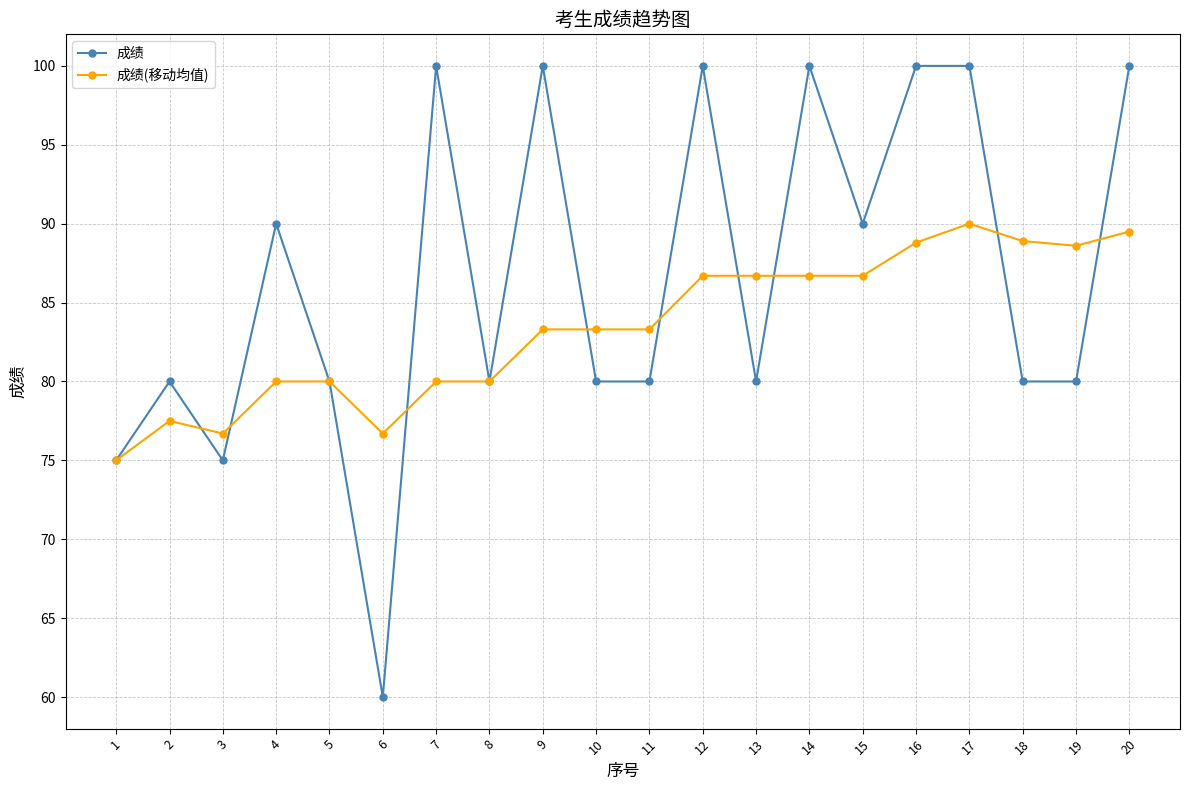

What is the value of the 成绩(移动均值) point at the 3rd from the left?

76.7